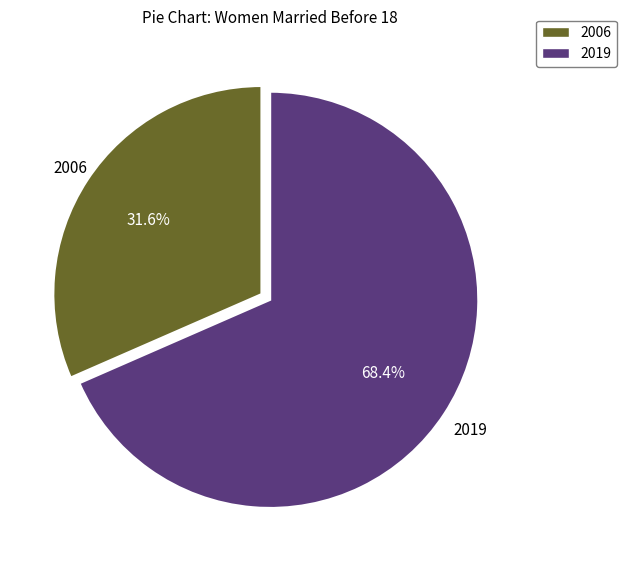

How many segments does this pie chart have?

2